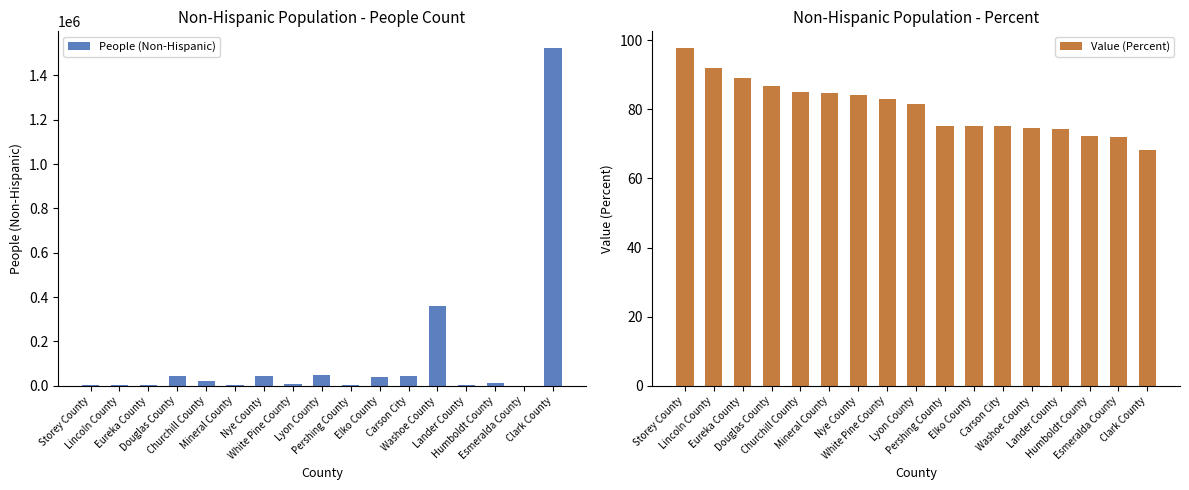

What is the difference between the maximum and second lowest values in the Value (Percent) series?

25.7